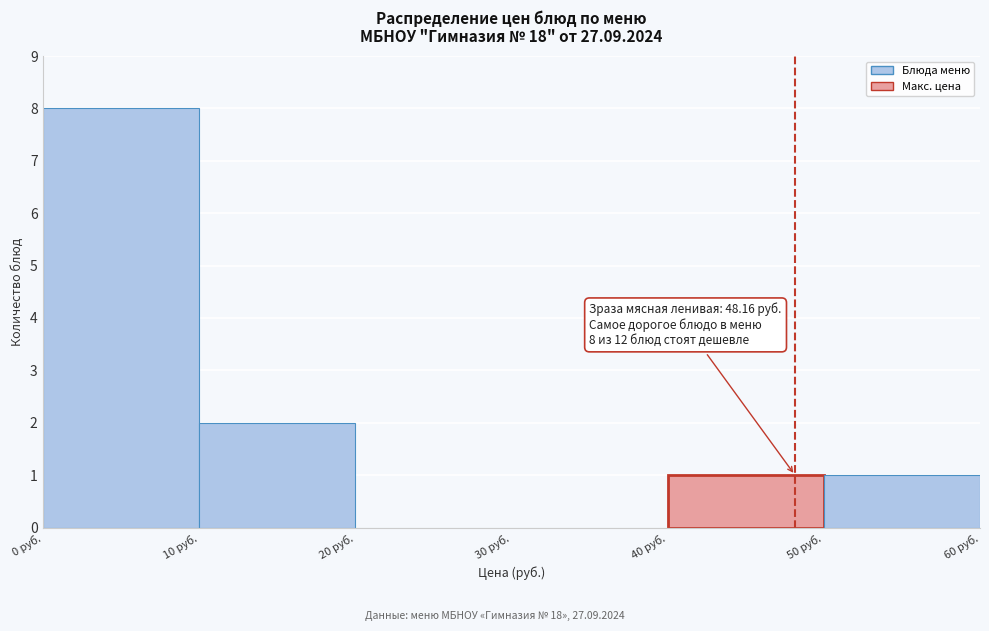

Over which range of the x-axis is the bar tallest?

0 to 10